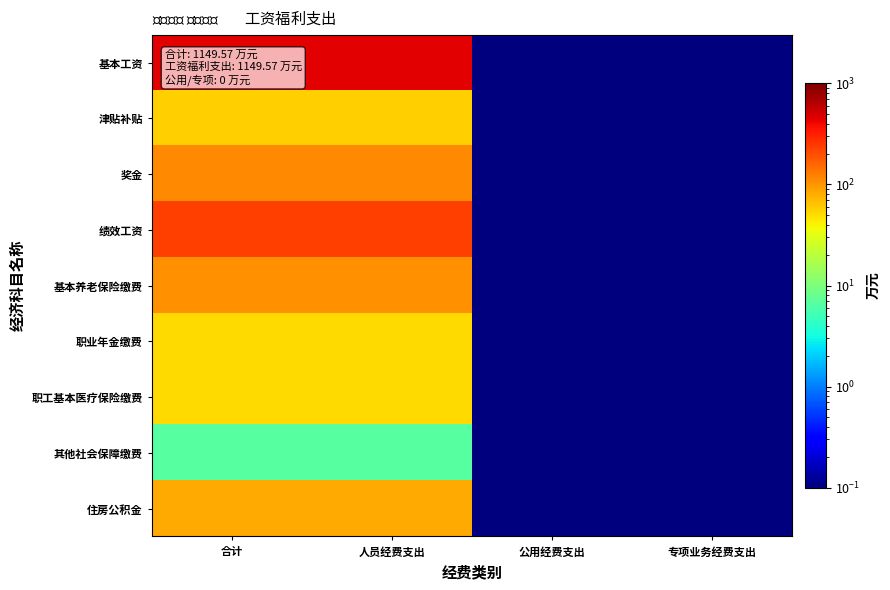

Rank the series at 人员经费支出 from highest to lowest value.

基本工资, 绩效工资, 奖金, 基本养老保险缴费, 住房公积金, 津贴补贴, 职工基本医疗保险缴费, 职业年金缴费, 其他社会保障缴费